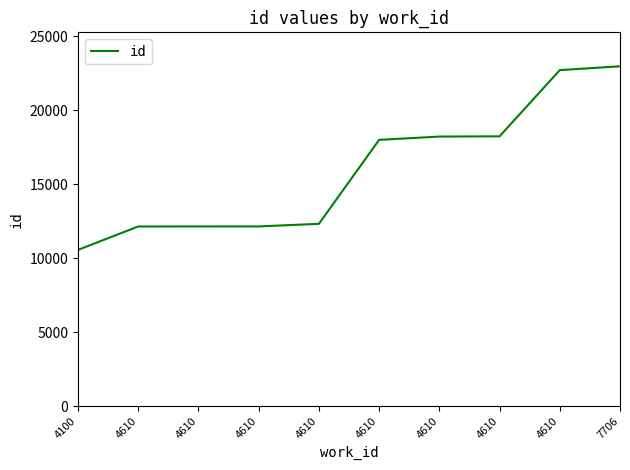

What is the sum of the values at 7706 and 4100?

33513